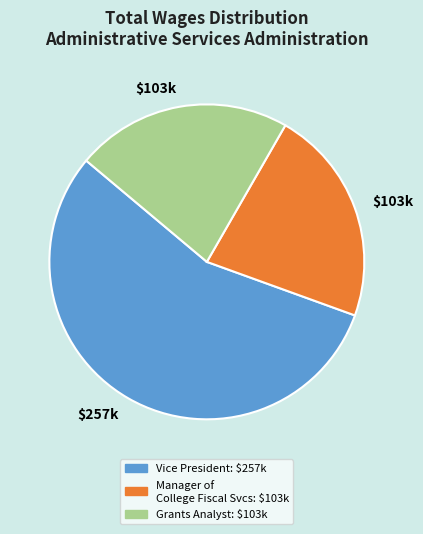

Does any single category account for the majority?

Yes